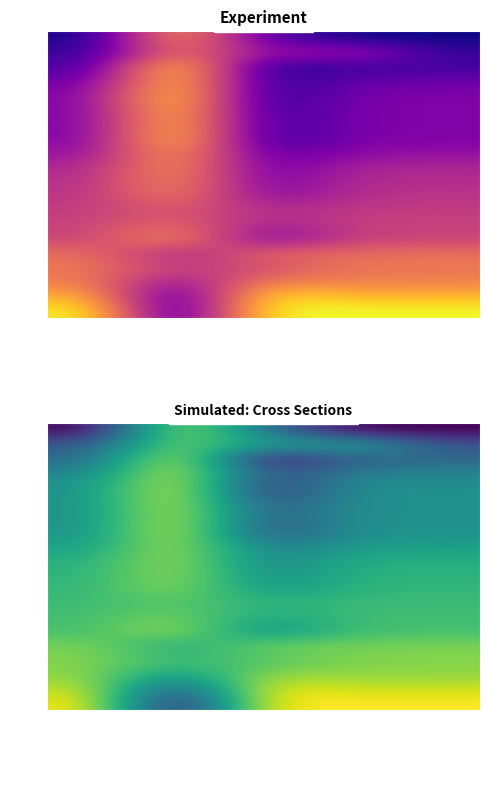

What is the sum of the 7 values at Best Speed and Total Distance?

1.3